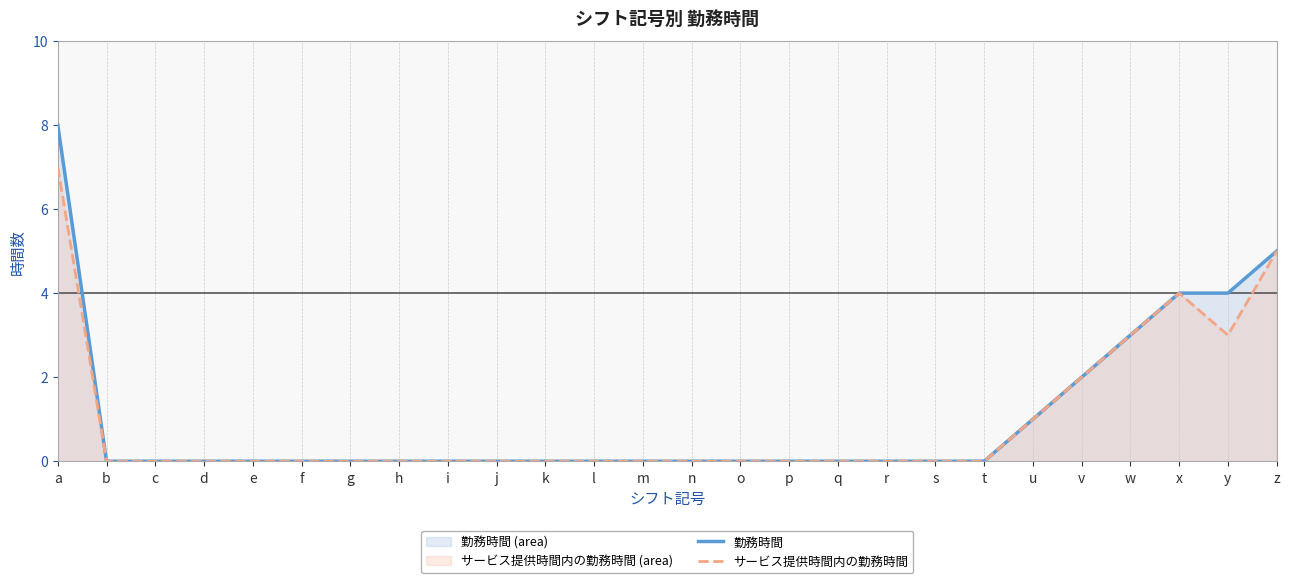

What is the sum of all 勤務時間 values?

27